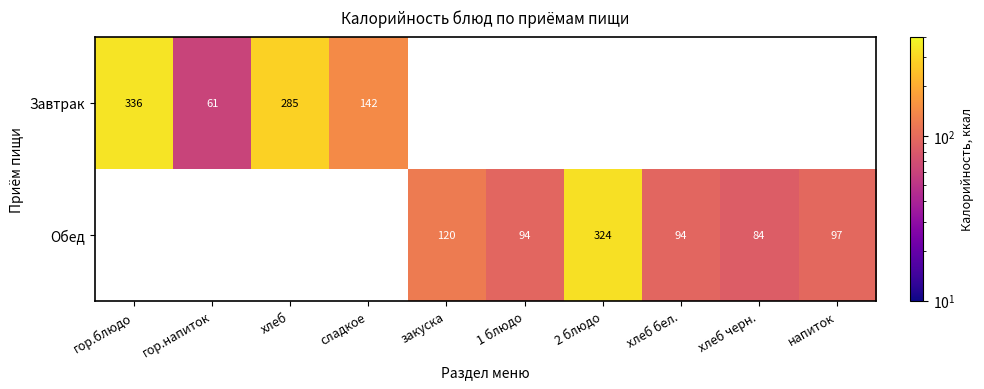

What is the greatest value displayed?

336.0